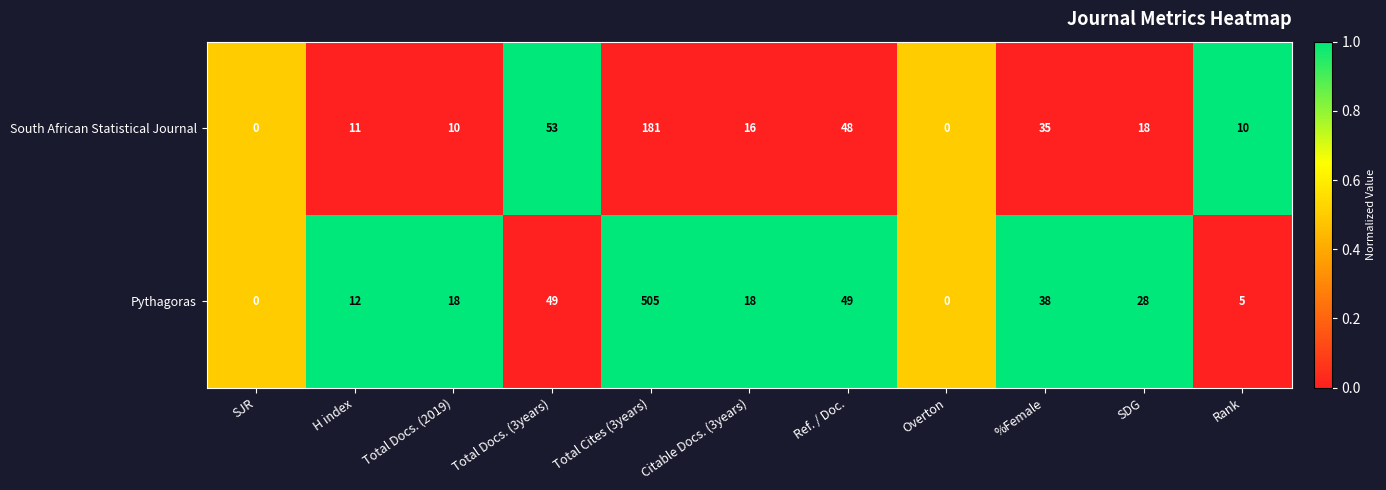

At which category is the sum across all series the highest?

Total Cites (3years)